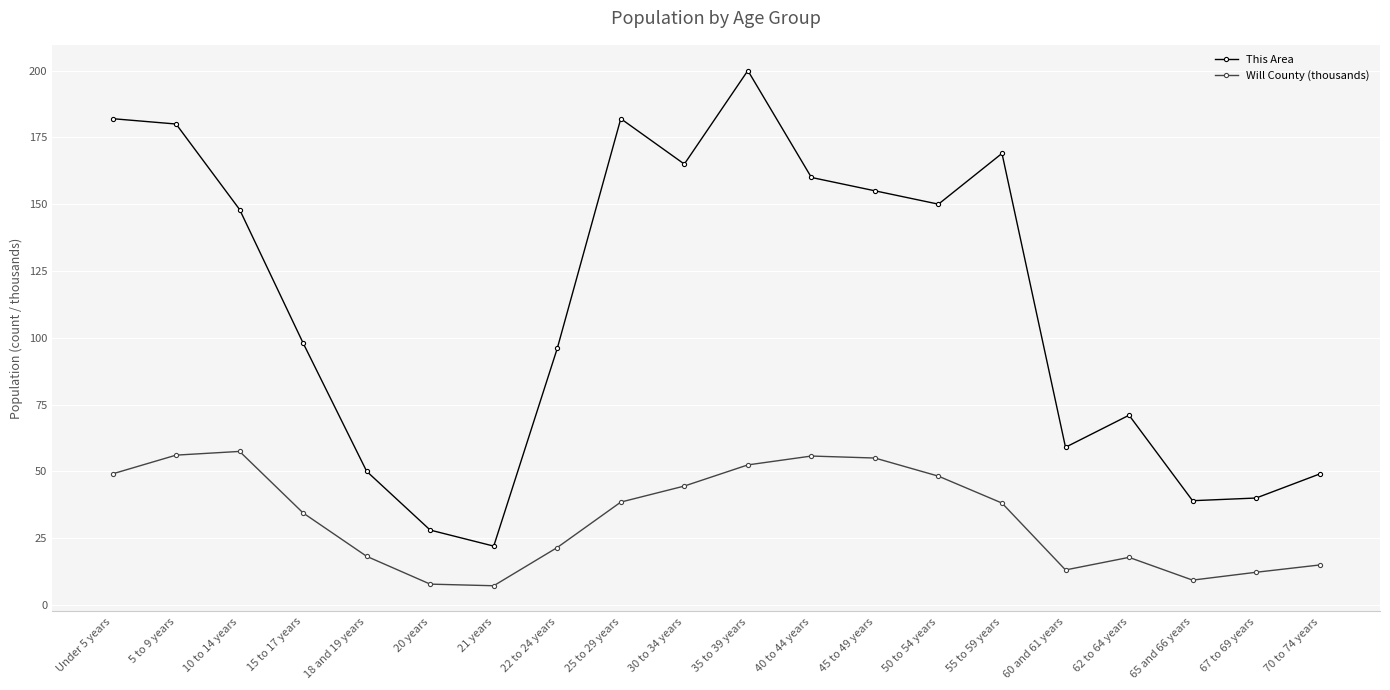

List the series in order of their peak value, lowest first.

Will County (thousands), This Area